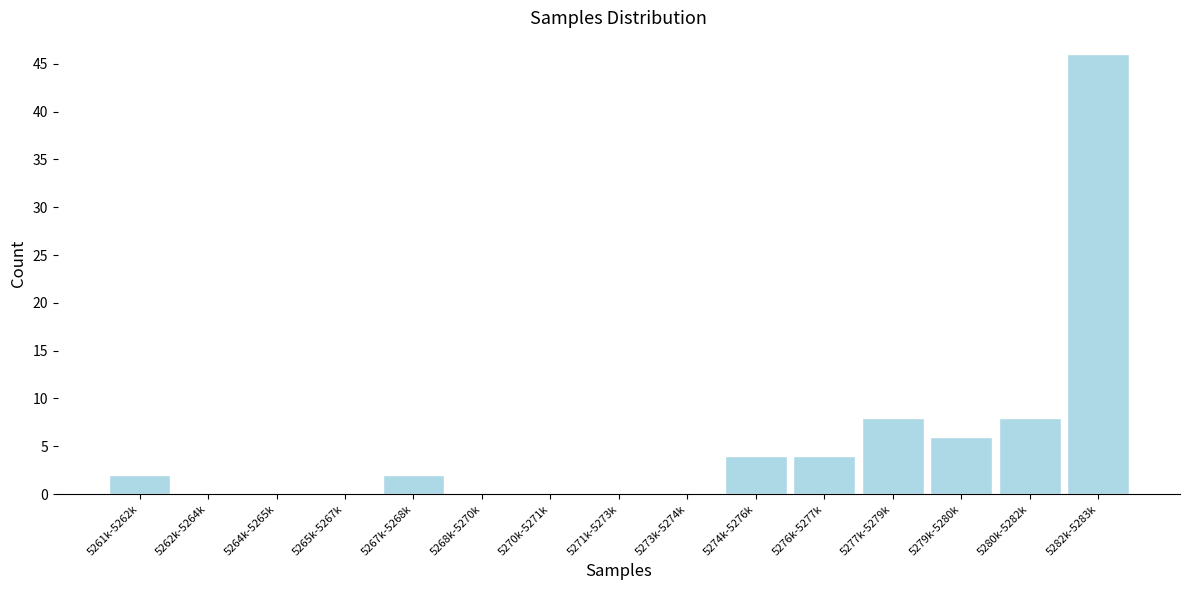

Reading left to right, list all the values displayed in this chart.

5261k-5262k=2	5262k-5264k=0	5264k-5265k=0	5265k-5267k=0	5267k-5268k=2	5268k-5270k=0	5270k-5271k=0	5271k-5273k=0	5273k-5274k=0	5274k-5276k=4	5276k-5277k=4	5277k-5279k=8	5279k-5280k=6	5280k-5282k=8	5282k-5283k=46